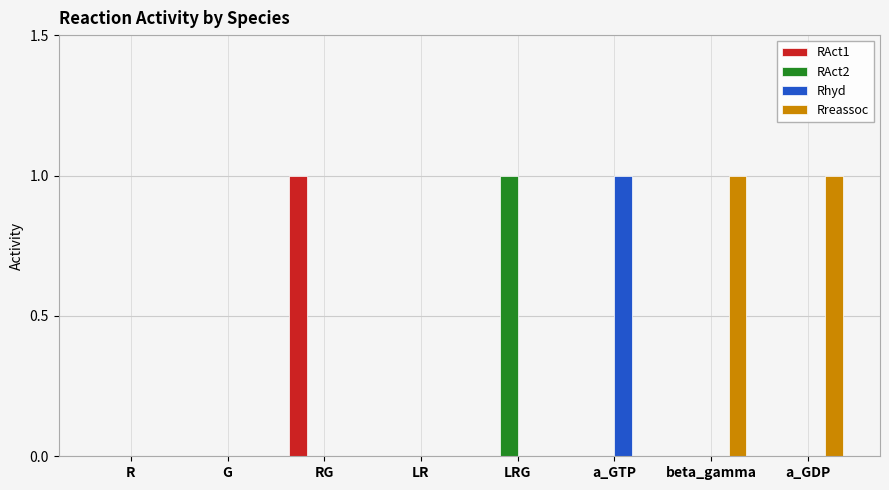

Reading left to right, what are all the values shown in this chart?

RAct1: 0	0	1	0	0	0	0	0
RAct2: 0	0	0	0	1	0	0	0
Rhyd: 0	0	0	0	0	1	0	0
Rreassoc: 0	0	0	0	0	0	1	1